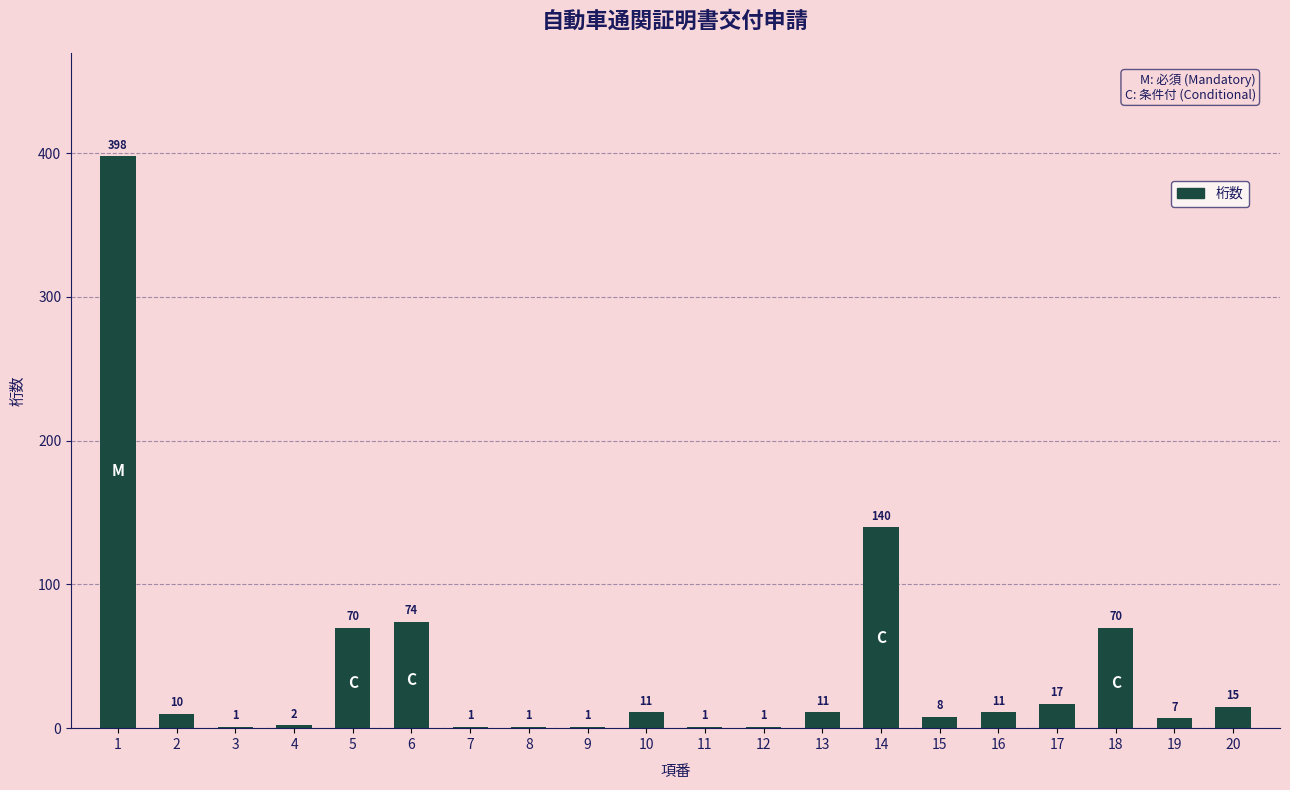

What is the maximum value shown in the chart?

398